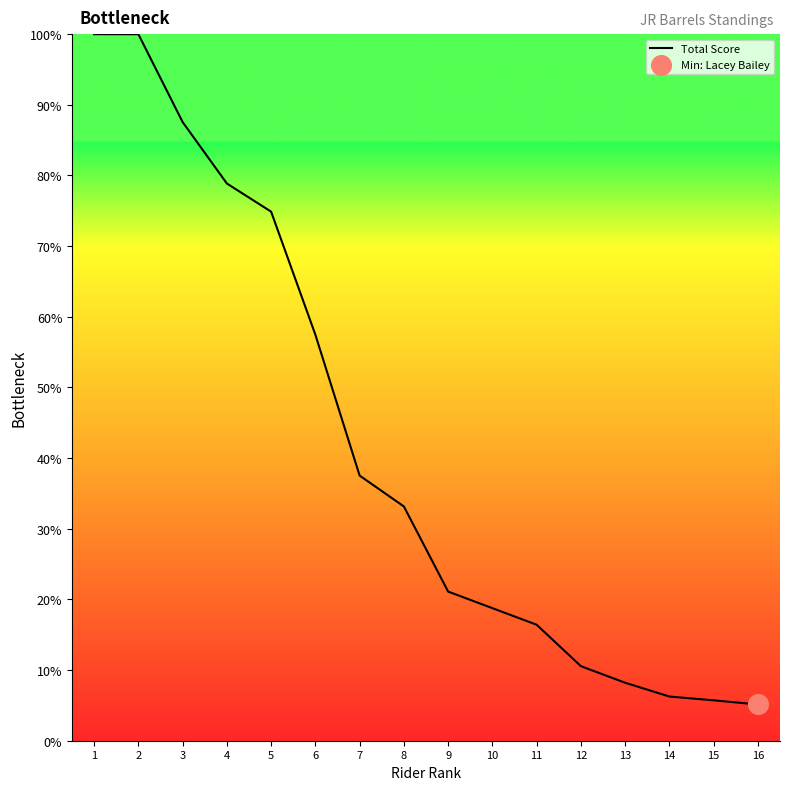

What is the ratio of the value at 1 to the value at 11?

6.1